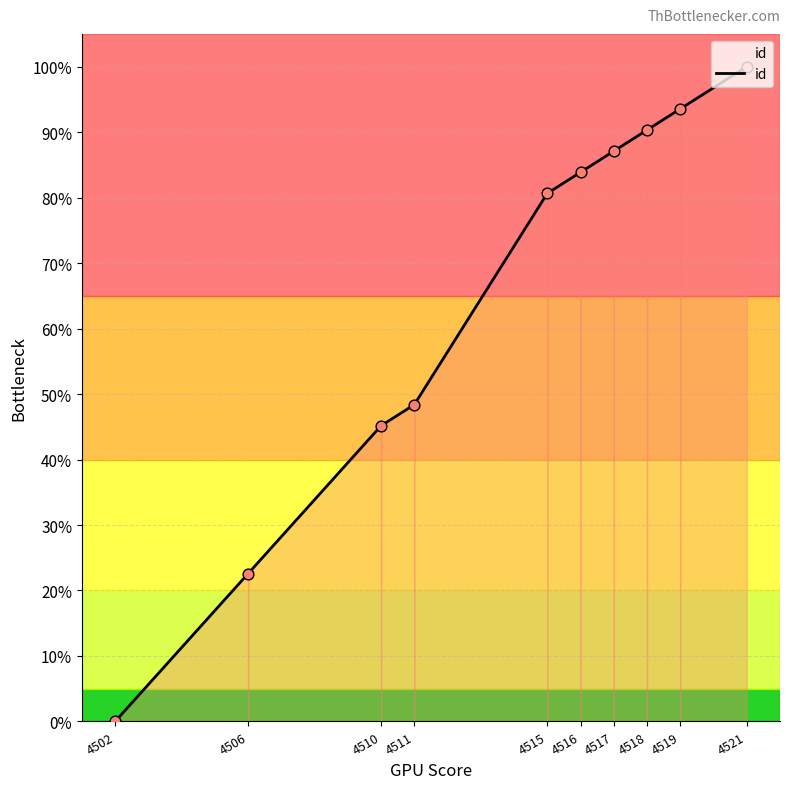

What is the change in value from 4511 to 4518?

+41.9